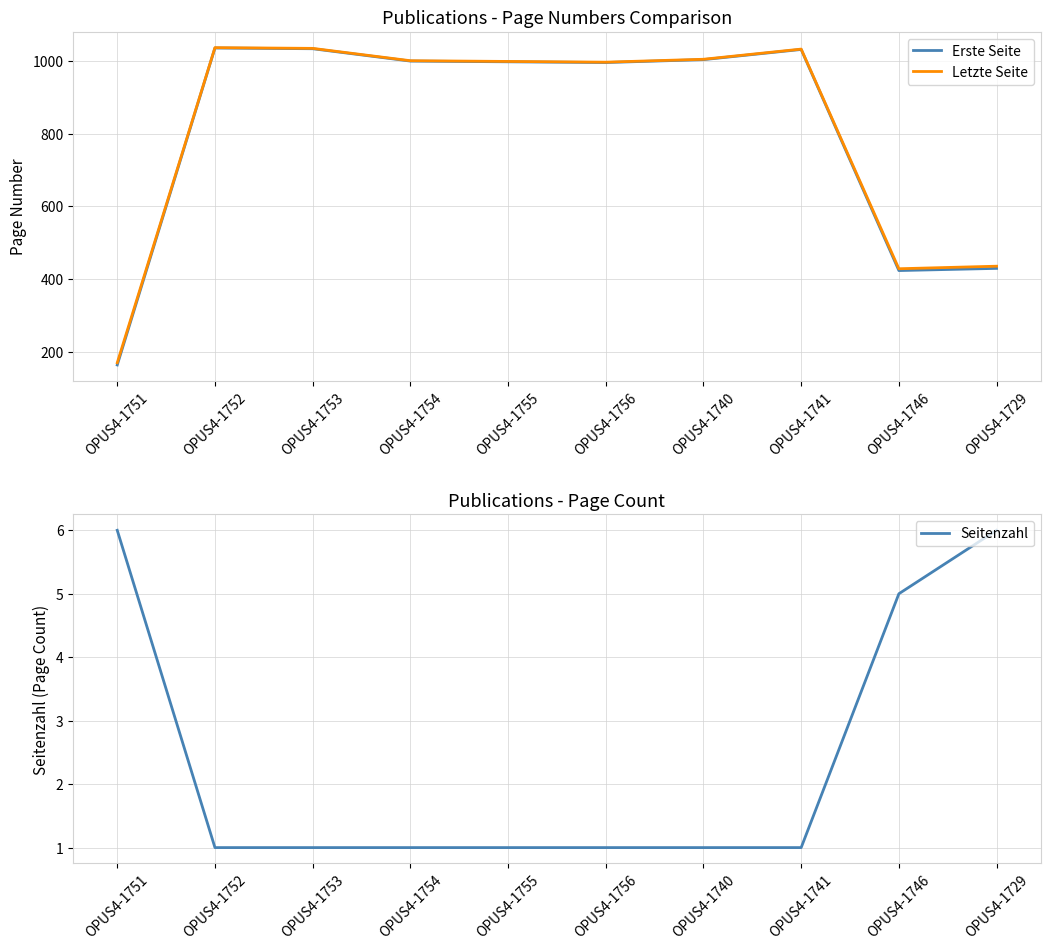

Does the chart display data point markers on the line(s)?

No